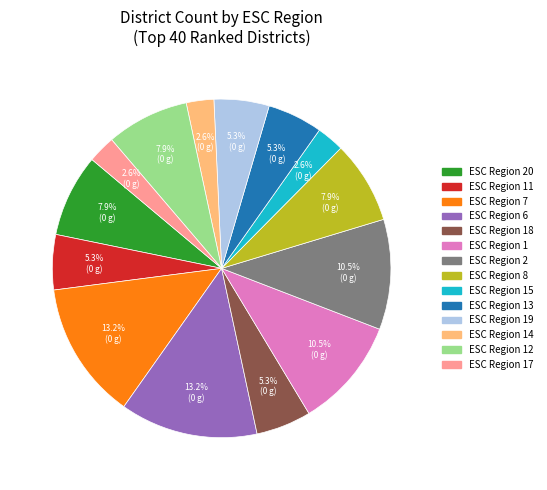

Is there a majority slice in this chart?

No